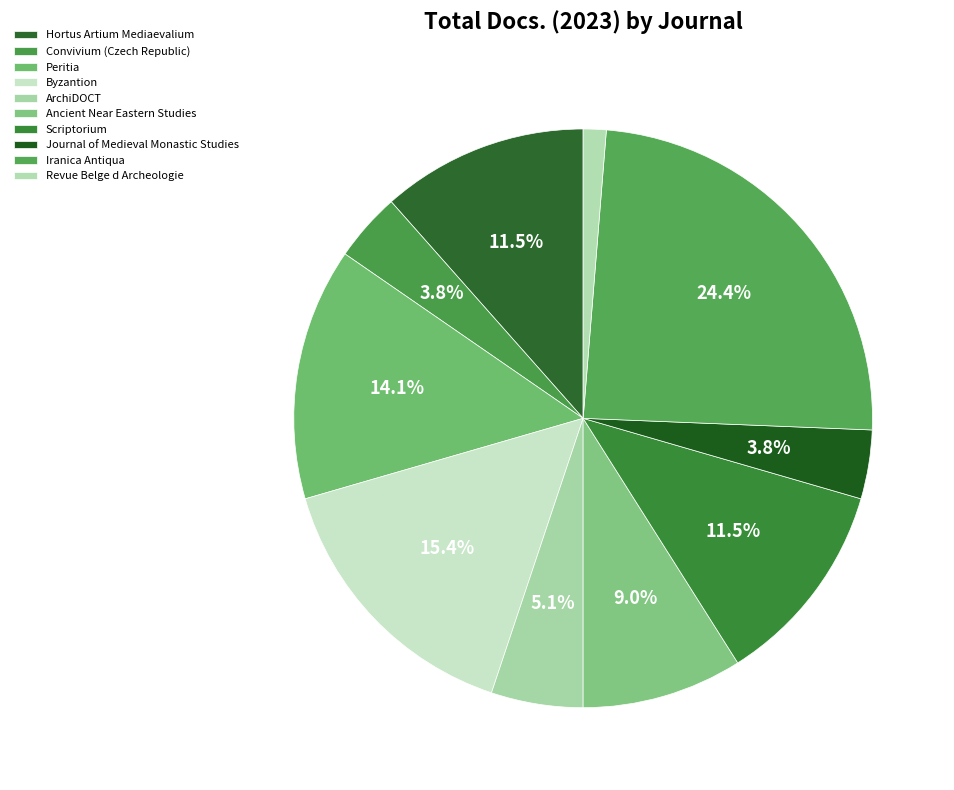

Does any single category account for the majority?

No